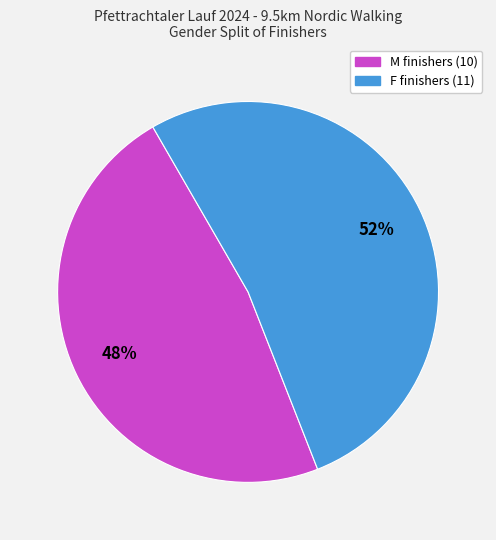

To the nearest percent, what is the combined percentage of M and F?

100%